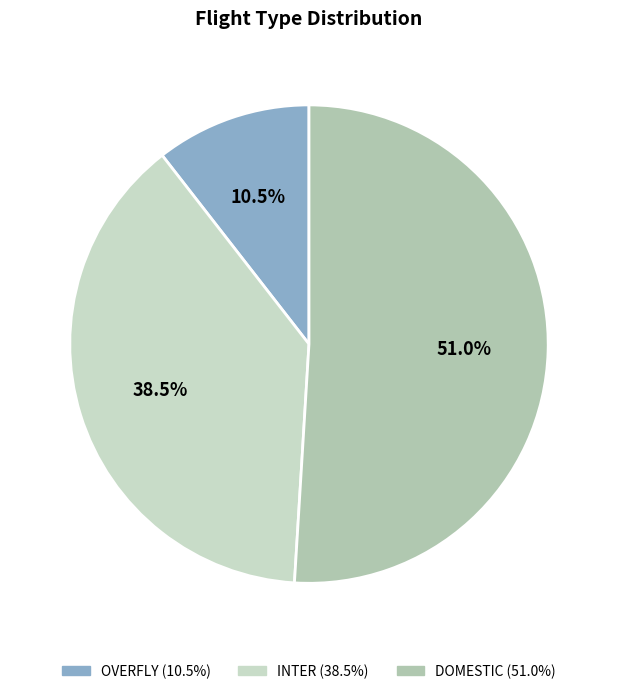

What percentage is the DOMESTIC slice, to the nearest percent?

51%